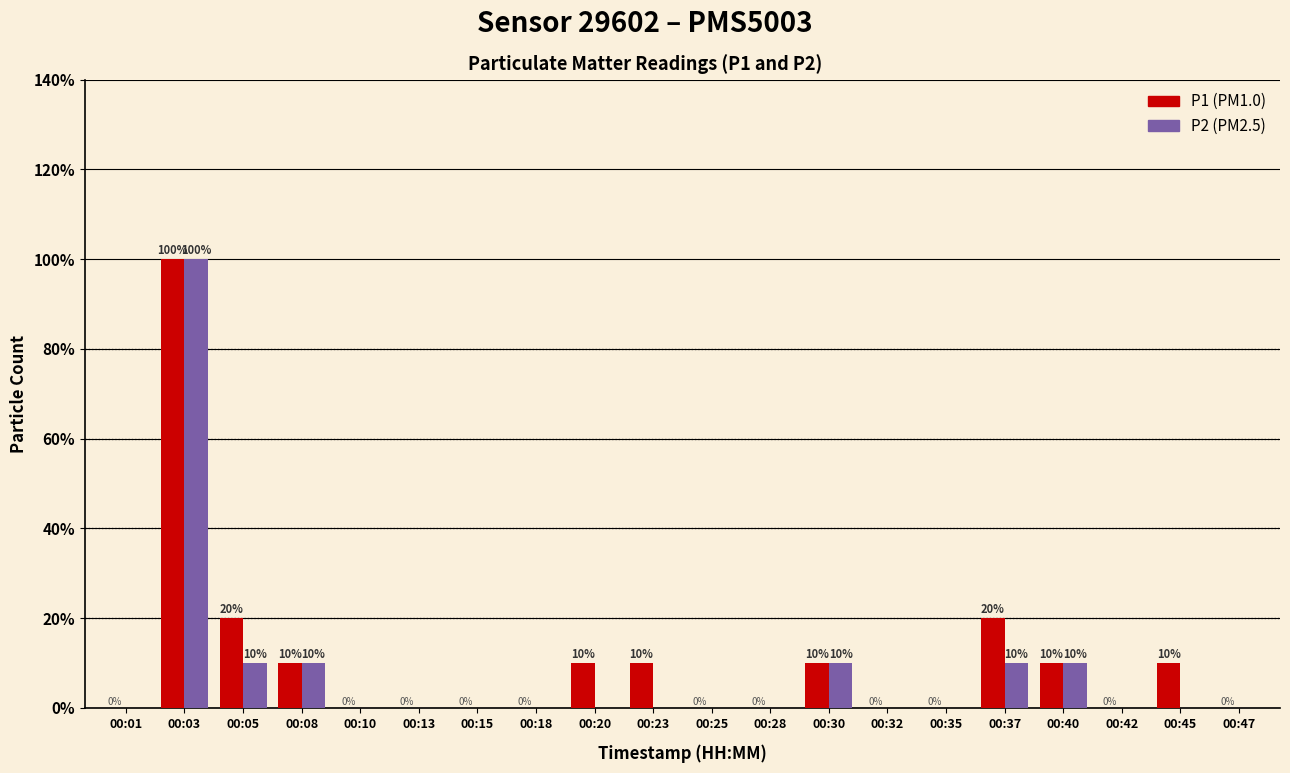

Are the bars horizontal?

No